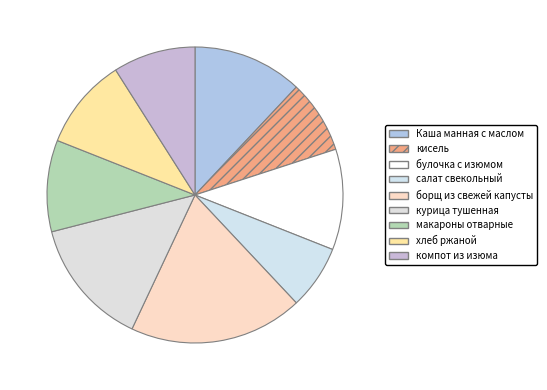

Does any single category account for the majority?

No